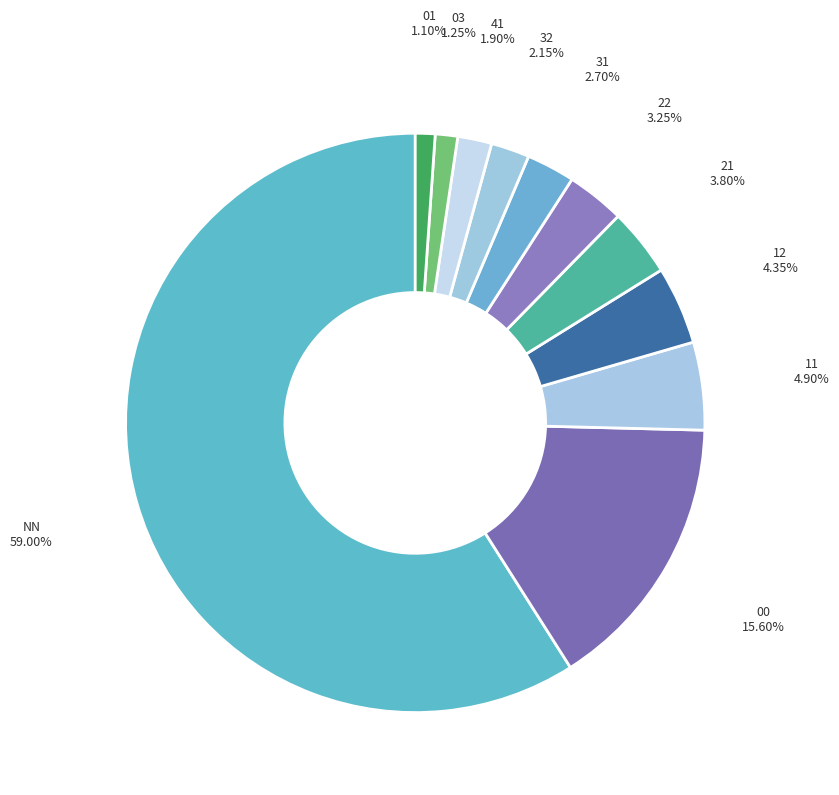

Do 00 and 03 together represent more than half of the pie?

No